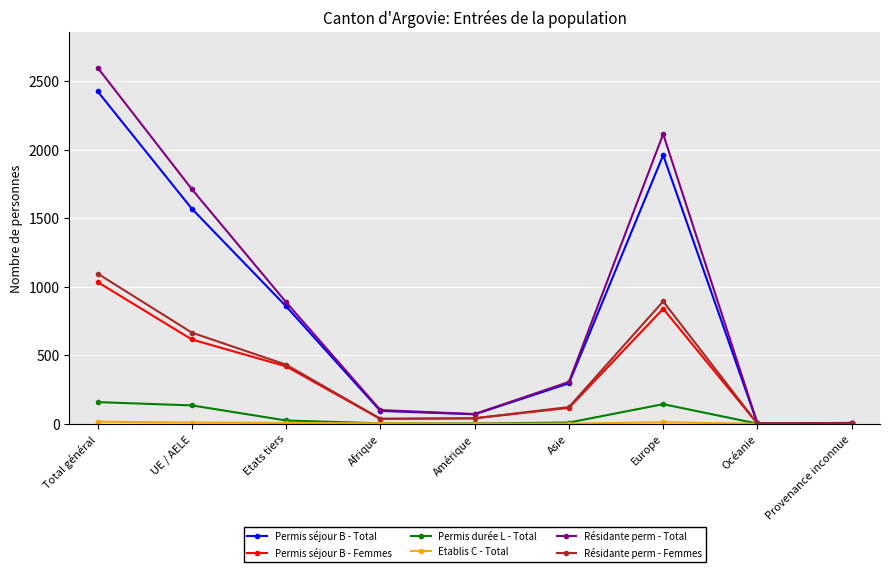

How many data points in Permis durée L - Total are less than 9?

4